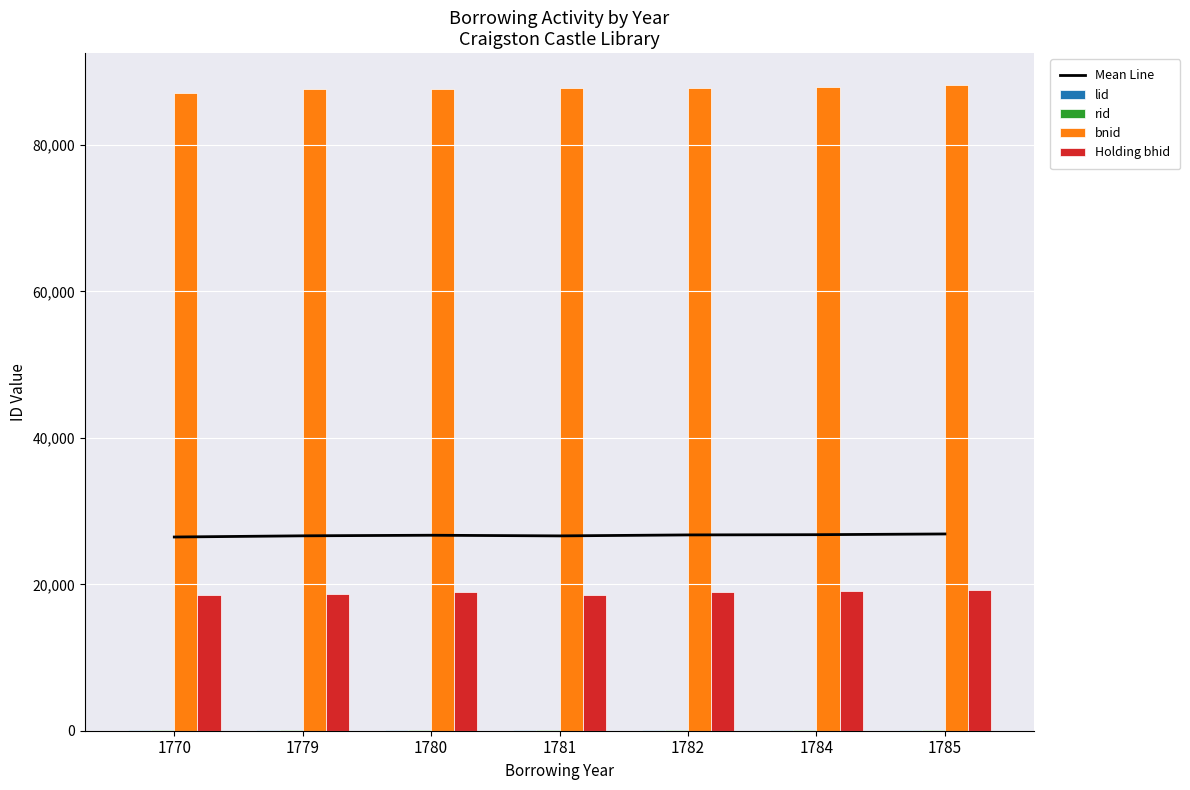

What is the spread (max minus min) of values at 1780?

87664.0